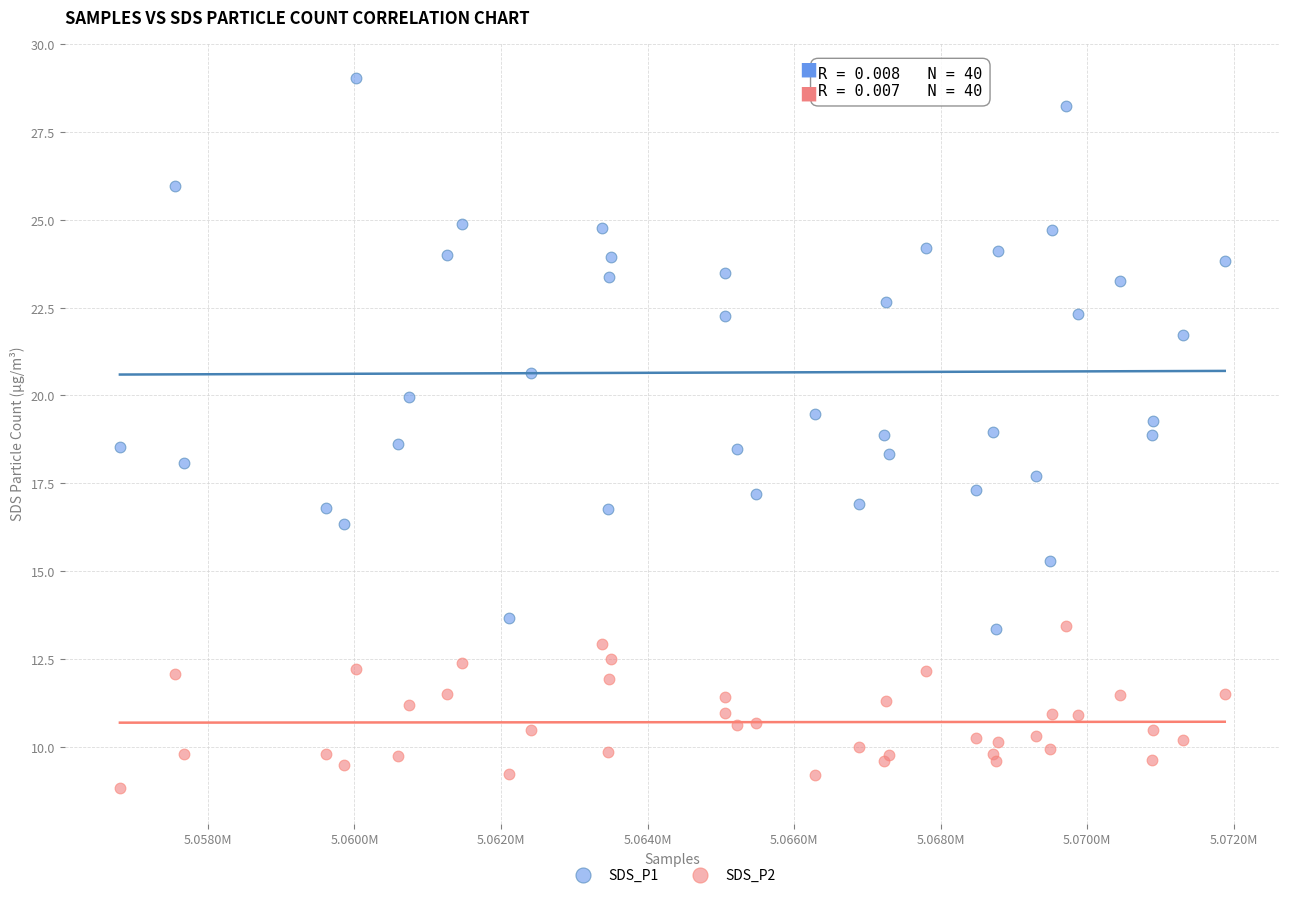

In the SDS_P1 series, what Y value is closest to 21?

20.6